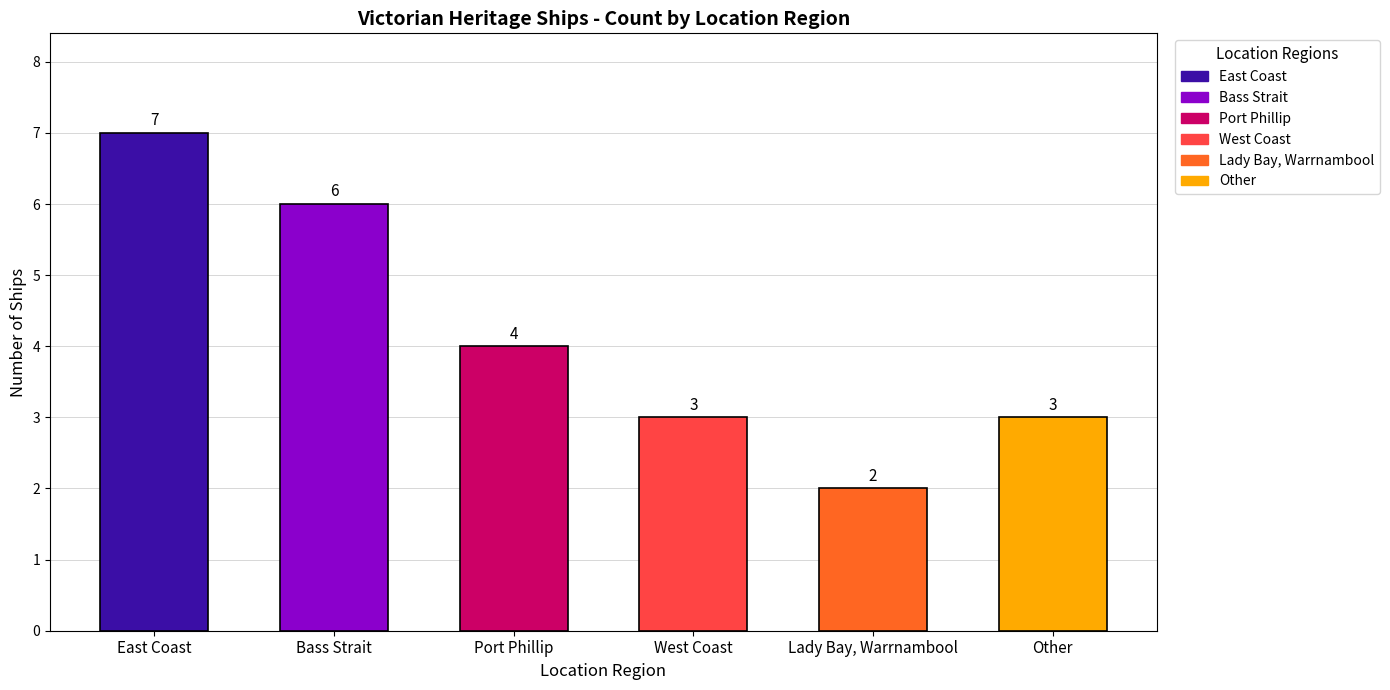

What is the maximum value shown in the chart?

7